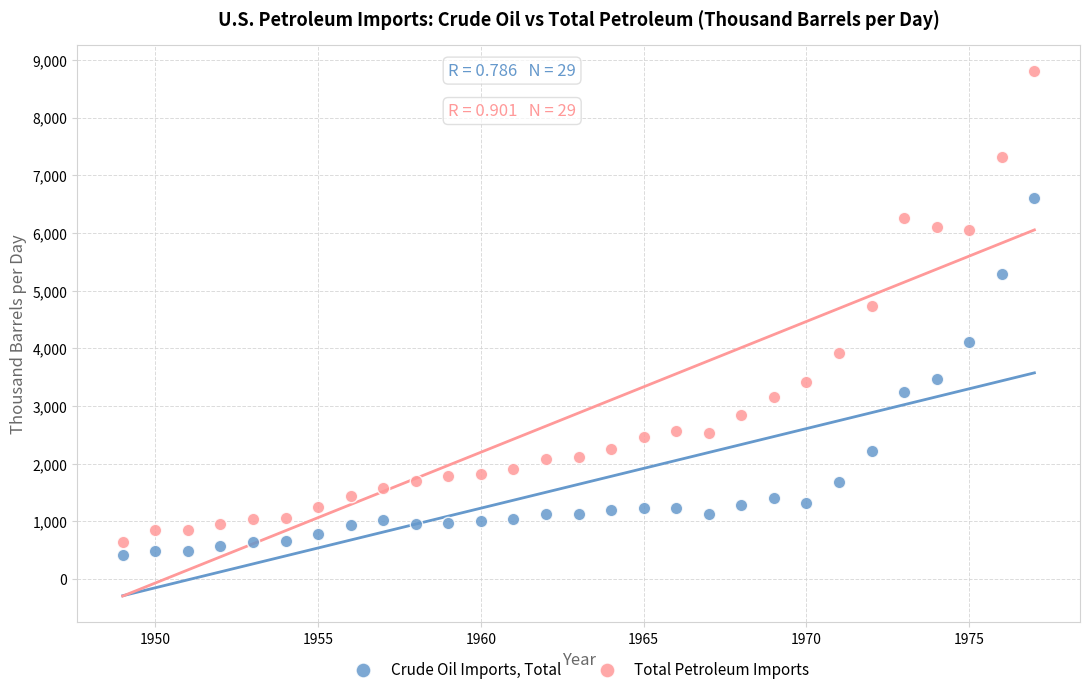

What are all the series names shown in the legend?

Crude Oil Imports, Total, Total Petroleum Imports